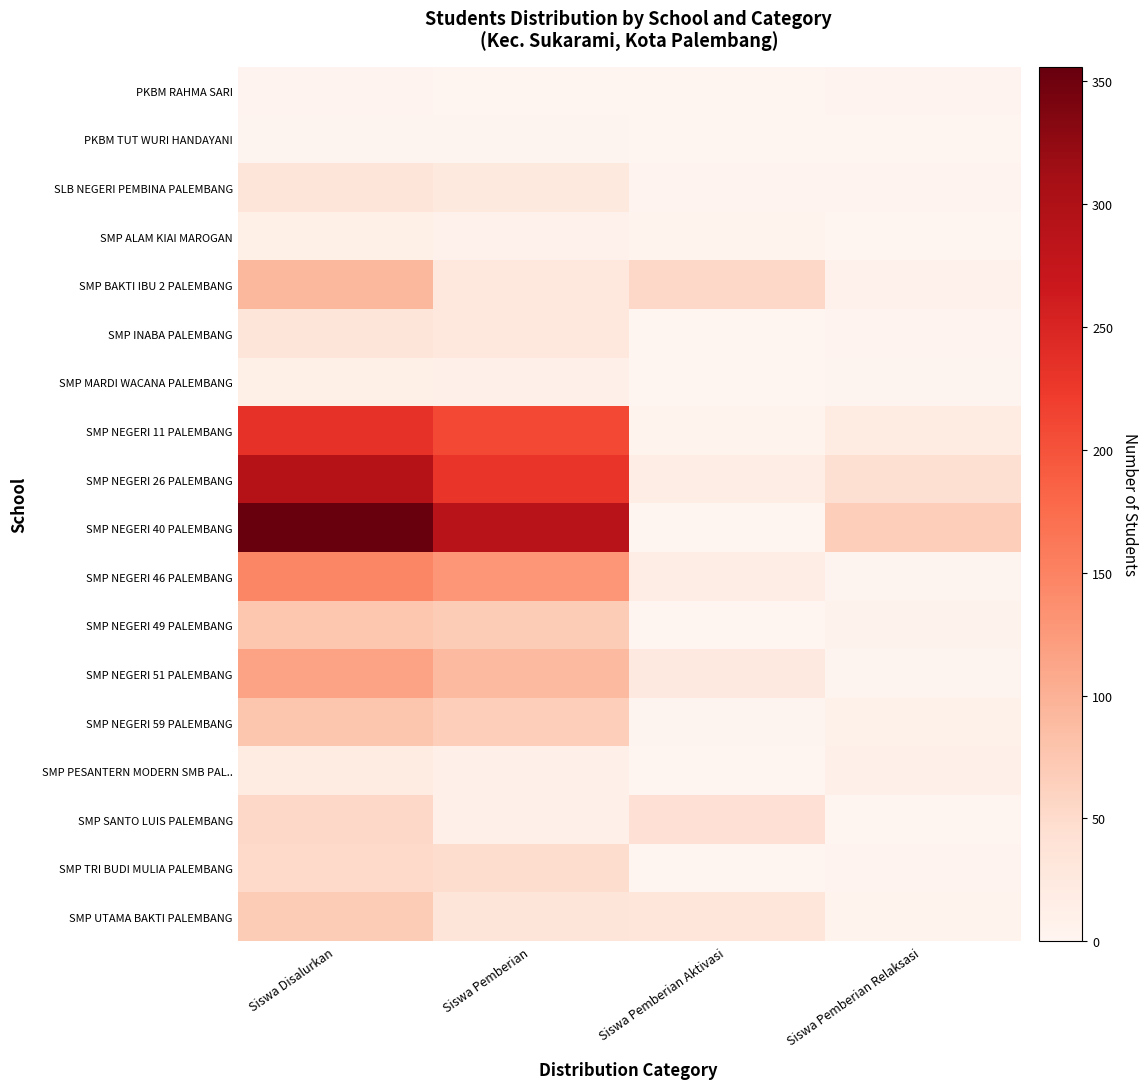

Between Siswa Disalurkan and Siswa Pemberian Relaksasi, which series saw the biggest shift?

SMP NEGERI 40 PALEMBANG